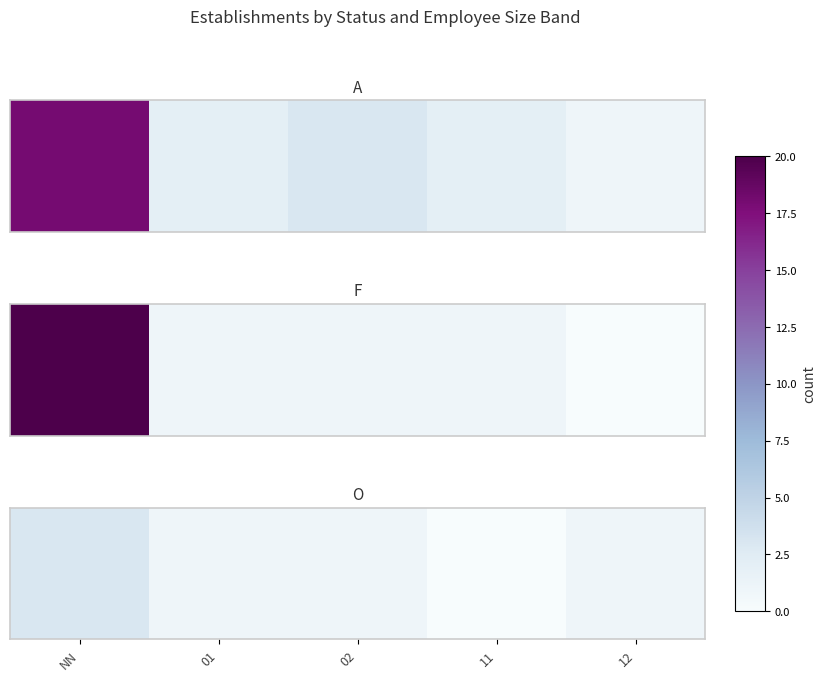

Count the values in the range 1 to 2.

3